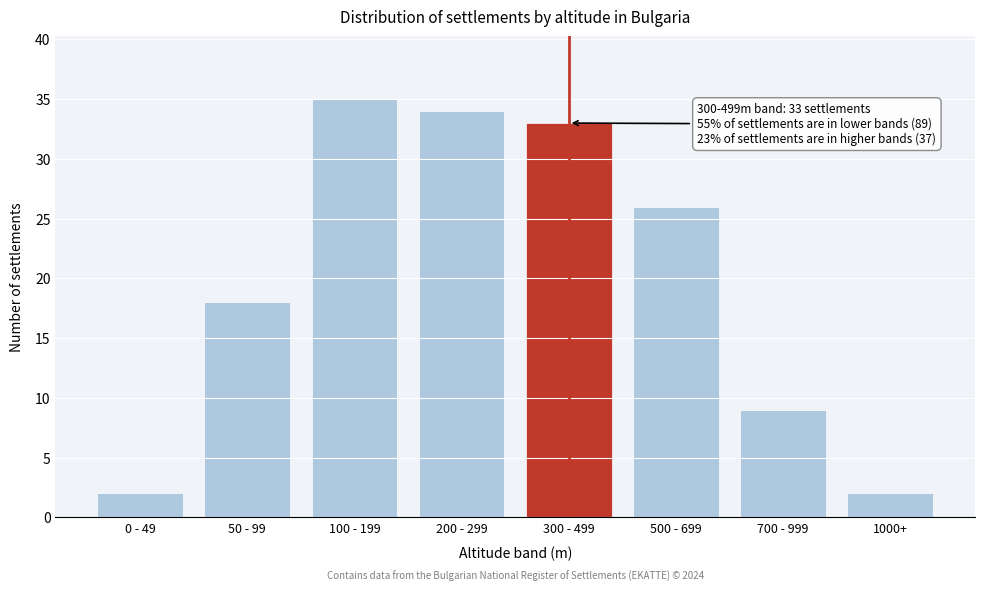

Reading left to right, list all the values displayed in this chart.

0 - 49=2	50 - 99=18	100 - 199=35	200 - 299=34	300 - 499=33	500 - 699=26	700 - 999=9	1000+=2